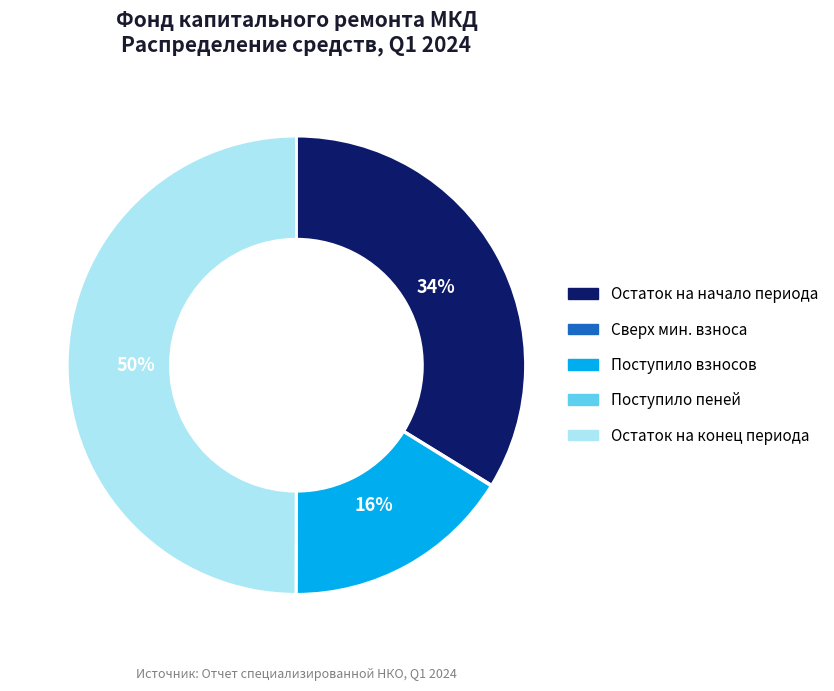

What is the largest slice in the pie chart?

Остаток на конец периода